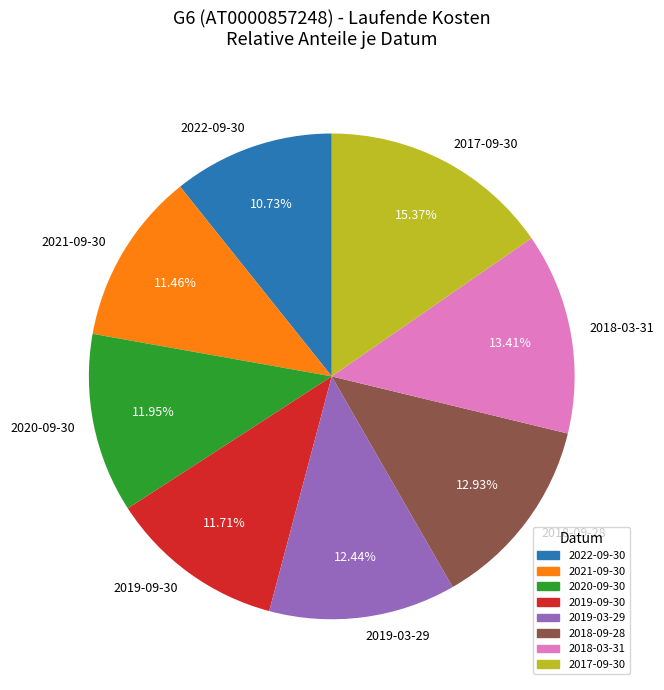

To the nearest percent, what is the difference between the largest and smallest slice percentages?

5%